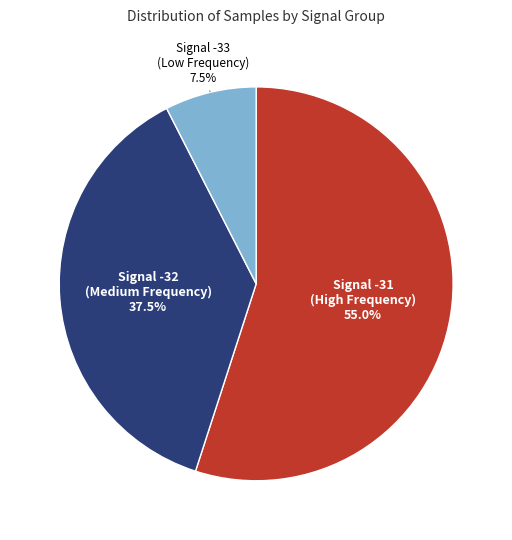

Do Signal -33 (Low Frequency) and Signal -32 (Medium Frequency) together represent more than half of the pie?

No